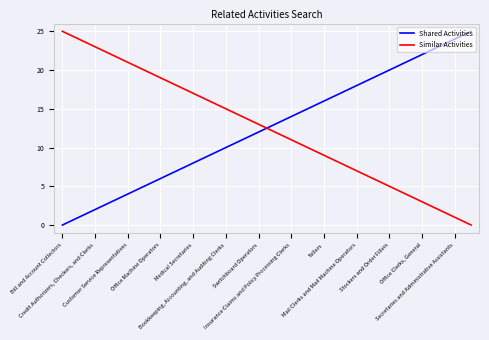

What is the greatest value displayed?

25